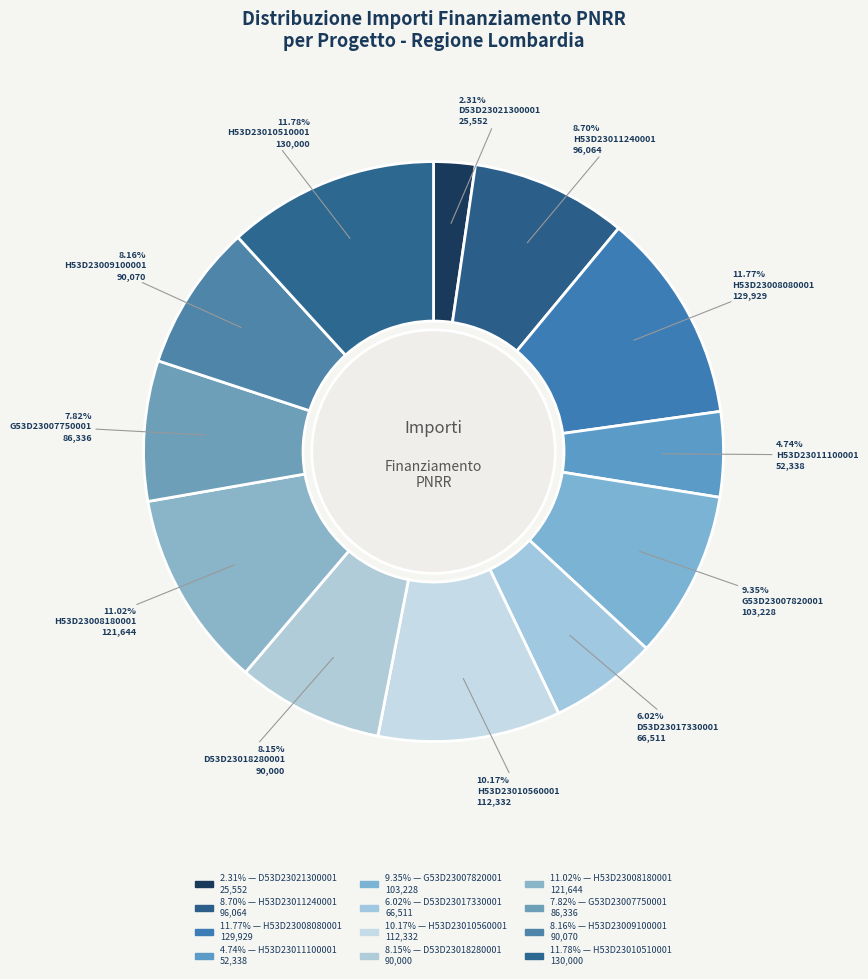

To the nearest percent, what is the average slice percentage?

8%